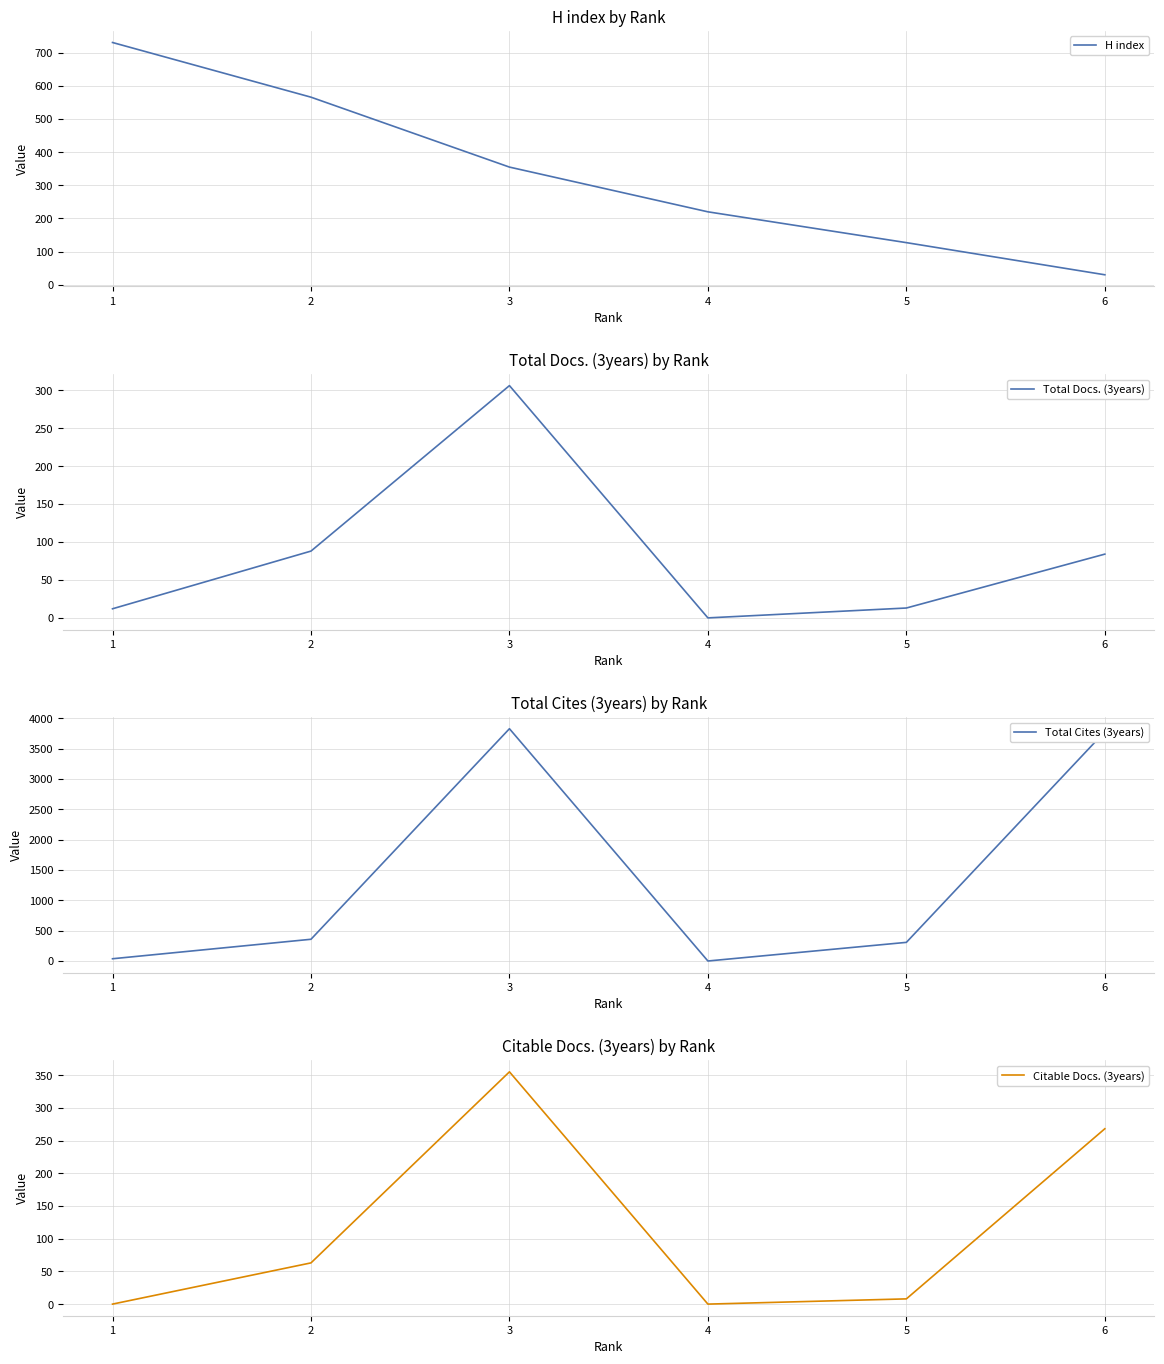

What is the difference between the maximum and minimum values in the Total Docs. (3years) series?

306